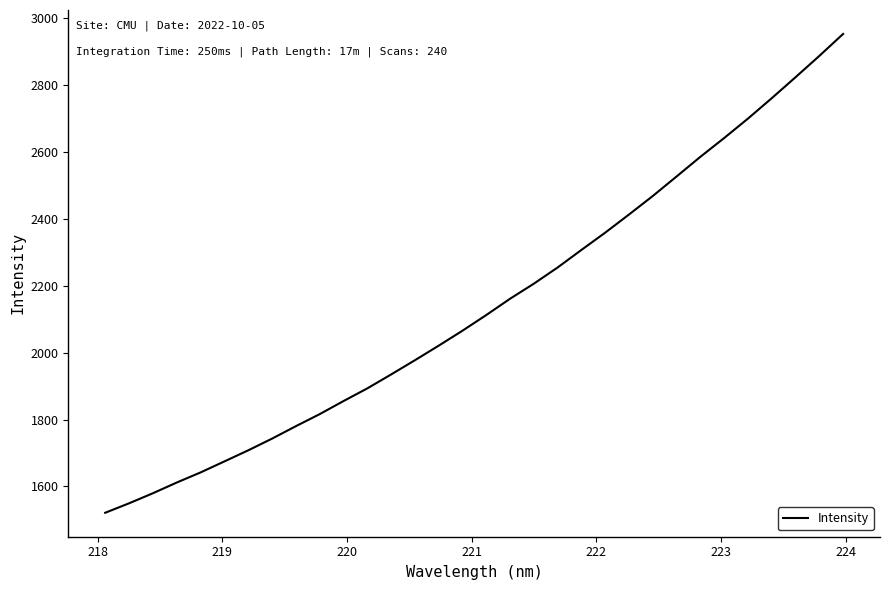

Reading left to right, transcribe all the data shown in this chart.

1521.4	1549.6	1579.7	1611.7	1641.9	1674.8	1707.9	1742.9	1780.2	1816.1	1855.3	1893.2	1934.8	1977.4	2020.9	2065.7	2112.6	2161.3	2206.4	2254.8	2307.3	2359.0	2413.3	2468.6	2527.0	2585.7	2641.9	2700.0	2760.9	2823.6	2887.2	2952.9